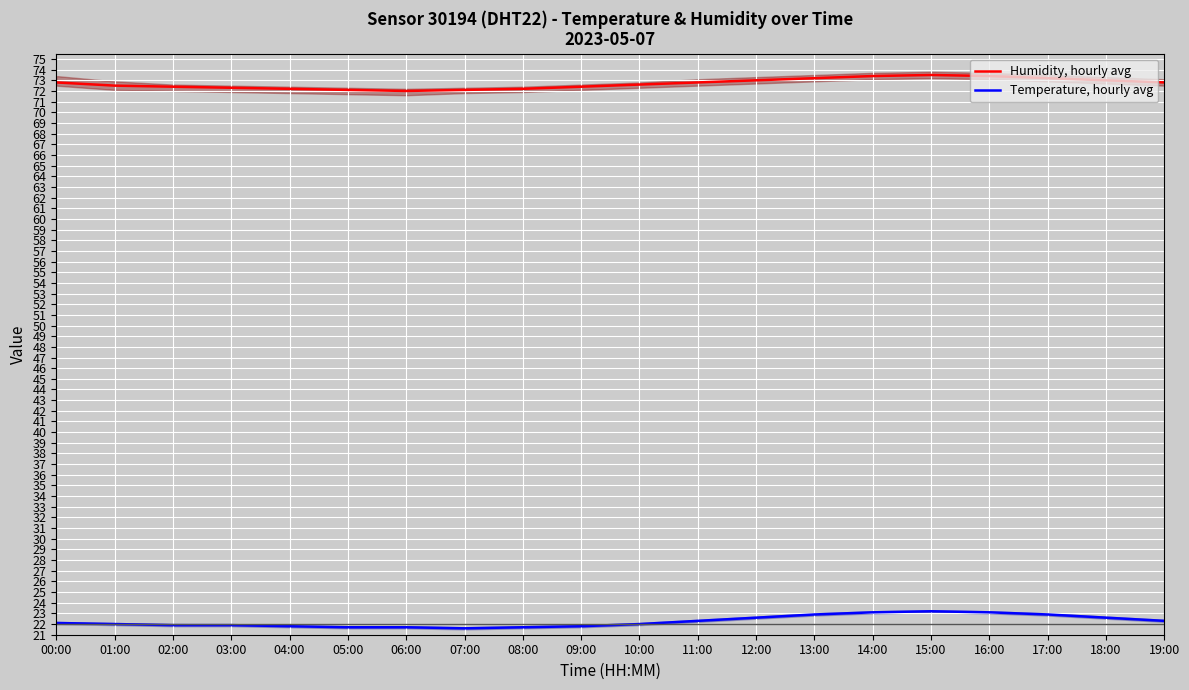

Reading left to right, transcribe all the data shown in this chart.

Humidity, hourly avg: 72.8	72.5	72.4	72.3	72.2	72.1	72.0	72.1	72.2	72.4	72.6	72.8	73.0	73.2	73.4	73.5	73.4	73.2	73.0	72.8
Temperature, hourly avg: 22.1	22.0	21.9	21.9	21.8	21.7	21.7	21.6	21.7	21.8	22.0	22.3	22.6	22.9	23.1	23.2	23.1	22.9	22.6	22.3